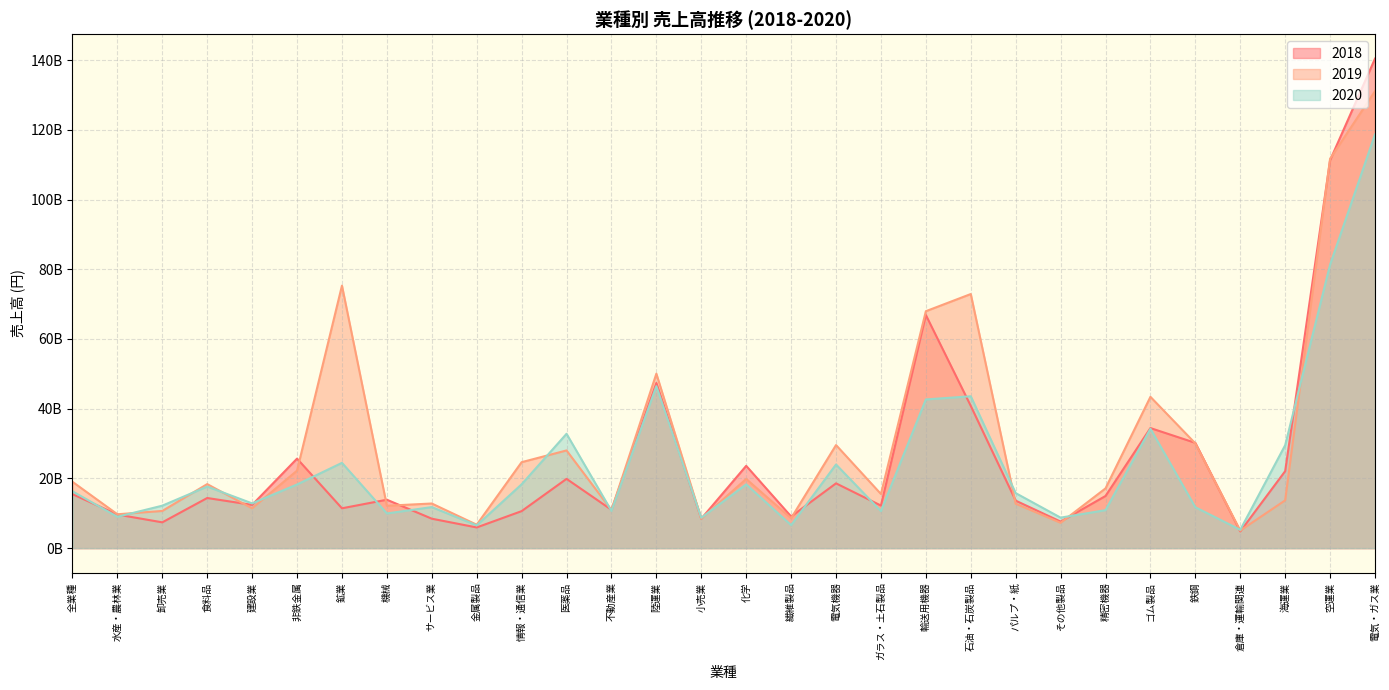

Which label corresponds to the smallest value in the chart?

倉庫・運輸関連